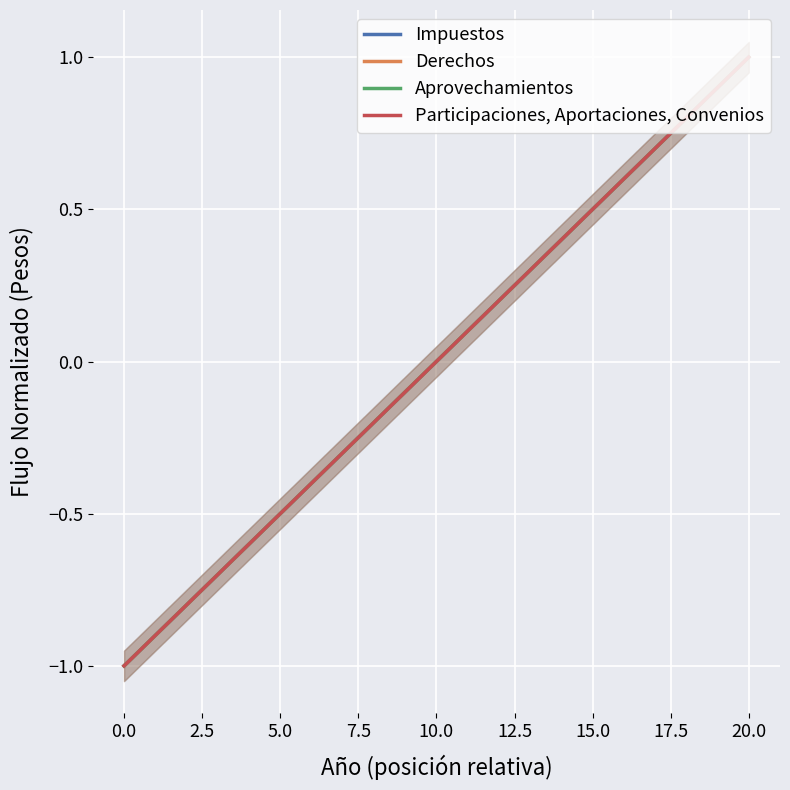

Which series has the largest total across all categories?

Impuestos